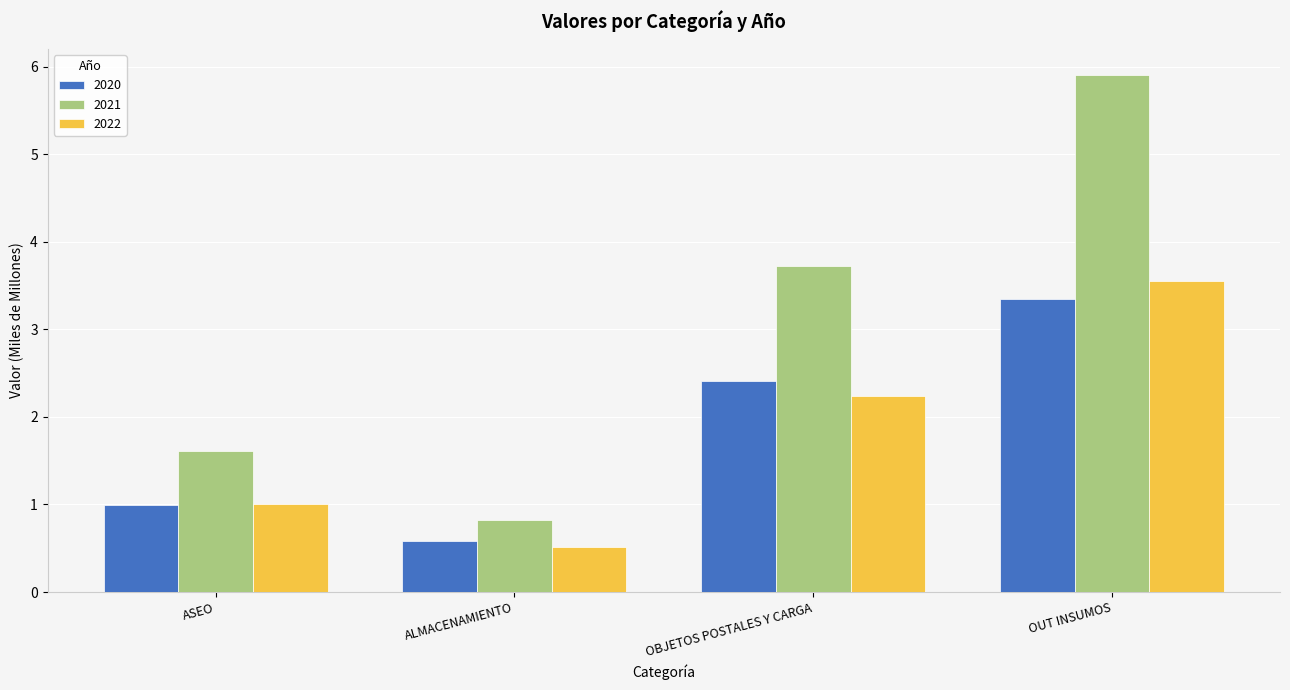

Which series has the largest range (max minus min)?

2021